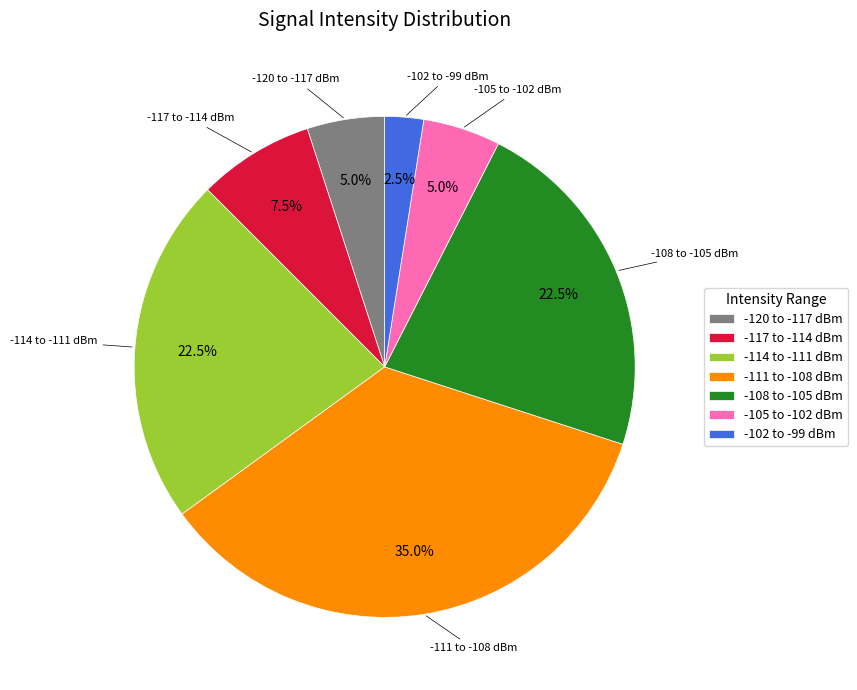

What is the ratio of the value at -120 to -117 dBm to the value at -117 to -114 dBm?

0.7